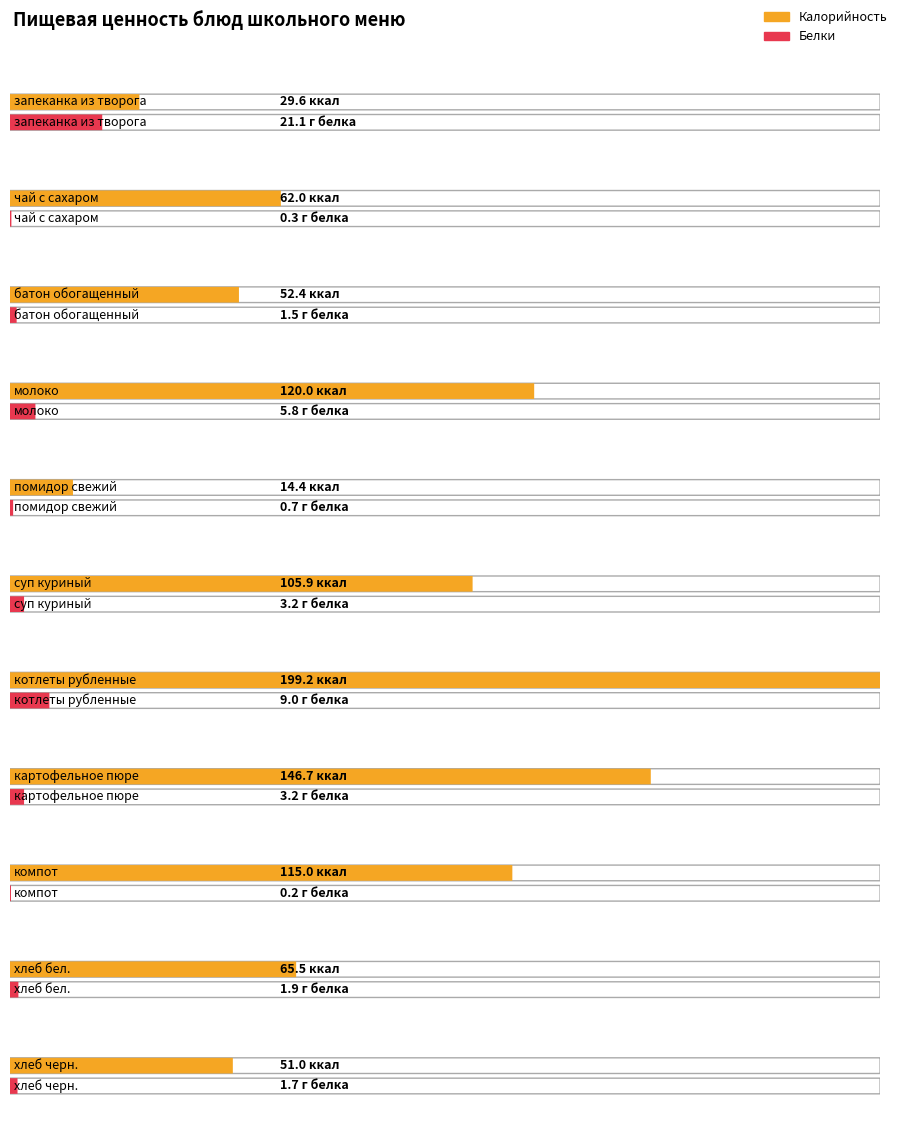

What position from the left is компот?

9